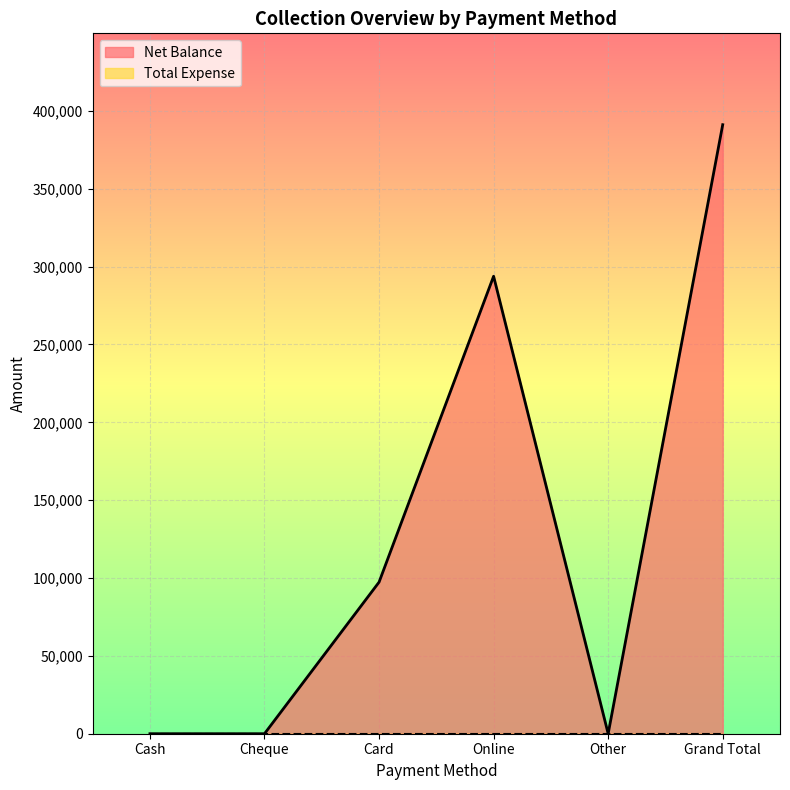

How many positive values are there?

3